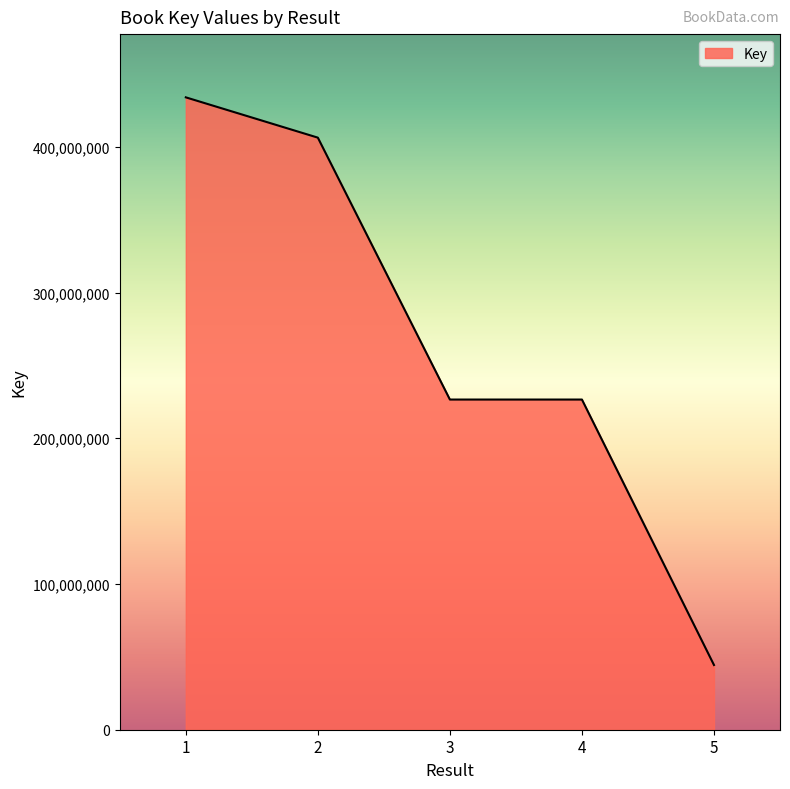

What is the difference between the values at 3 and 5?

182159732